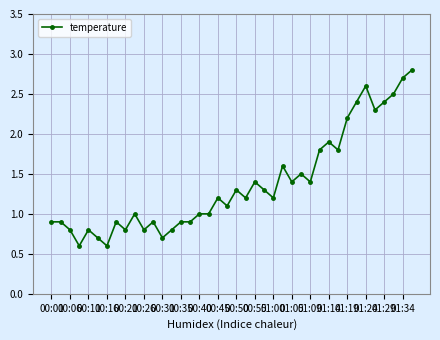

True or false: the data has more than 0 interior local peaks.

True